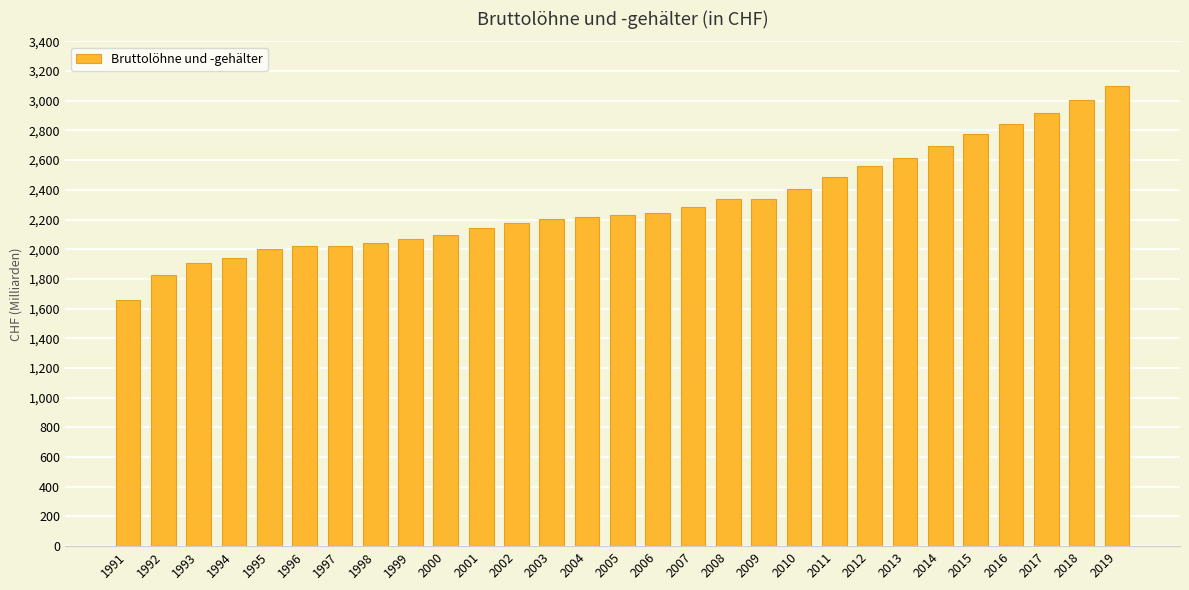

What is the change in value from 1995 to 2018?

+1008